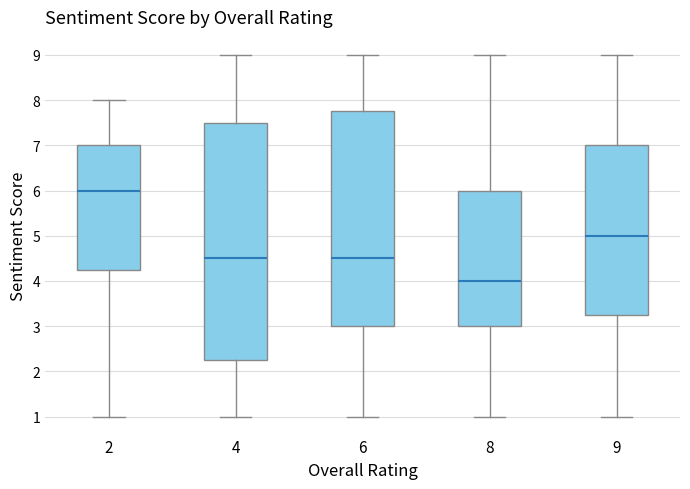

Reading left to right, read every box against the y-axis: the position of its median line, the range the box covers, and the ends of its whiskers. The values are not printed on the chart, so give them approximately, as read against the axis.

2: median 6.0, box 4.3 to 7.0, whiskers 1.0 to 8.0
4: median 4.5, box 2.3 to 7.5, whiskers 1.0 to 9.0
6: median 4.5, box 3.0 to 7.8, whiskers 1.0 to 9.0
8: median 4.0, box 3.0 to 6.0, whiskers 1.0 to 9.0
9: median 5.0, box 3.3 to 7.0, whiskers 1.0 to 9.0